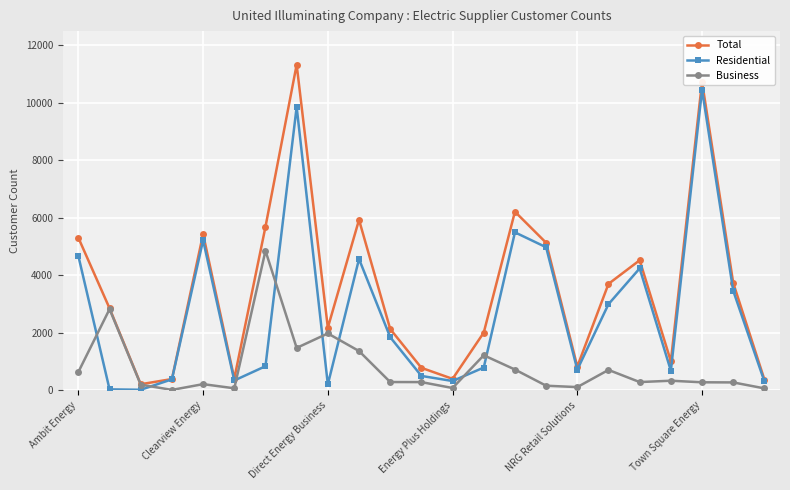

Does the chart display data point markers on the line(s)?

Yes